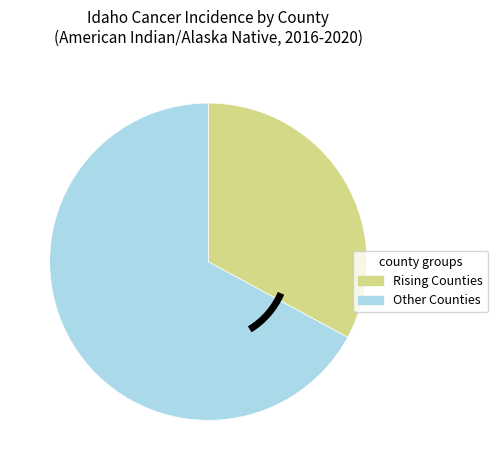

Is the sum of Rising Counties and Other Counties greater than half?

Yes